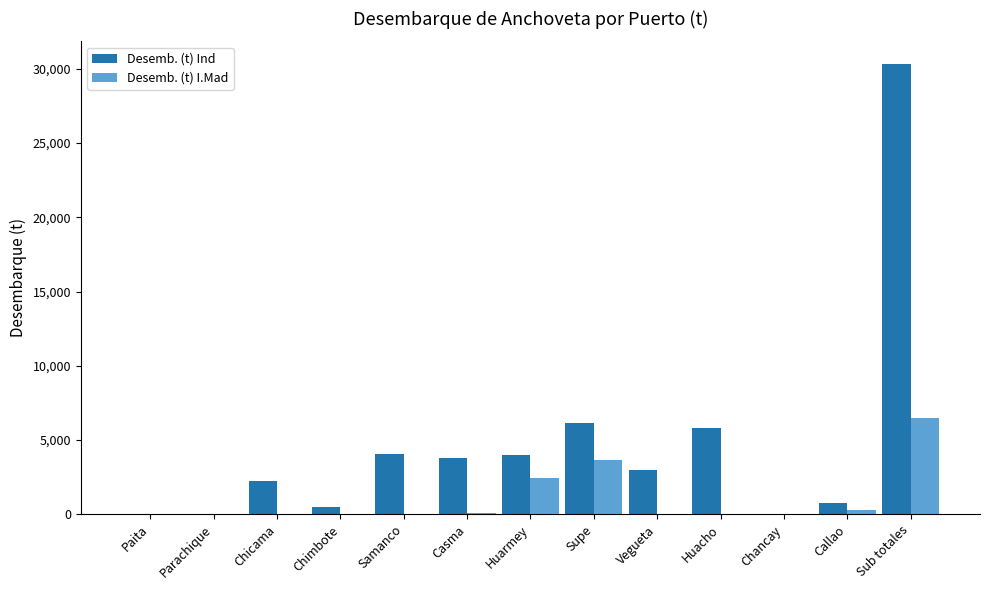

True or false: Desemb. (t) Ind has a value of 5833.1 at Huacho.

True